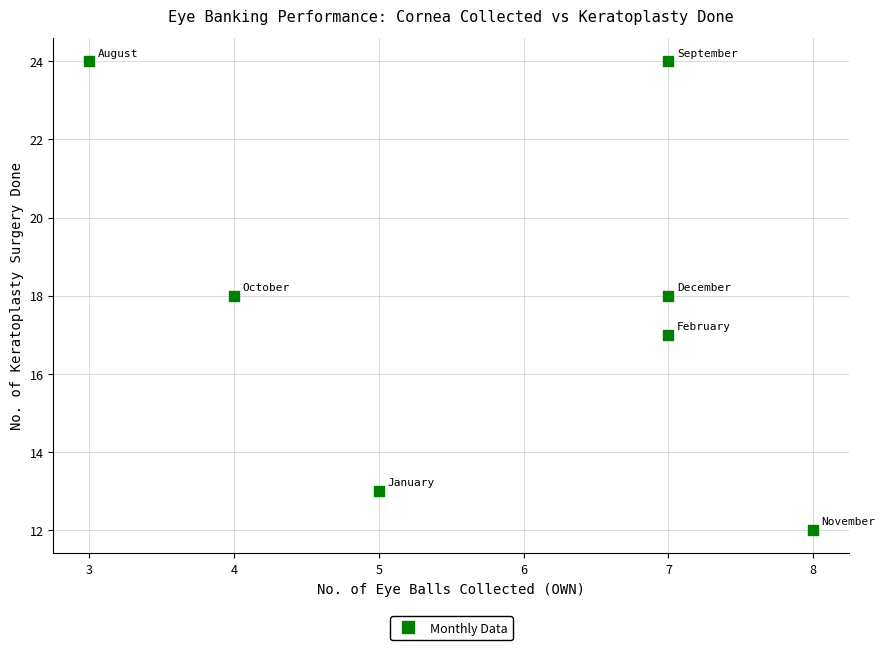

What is the average X value?

6